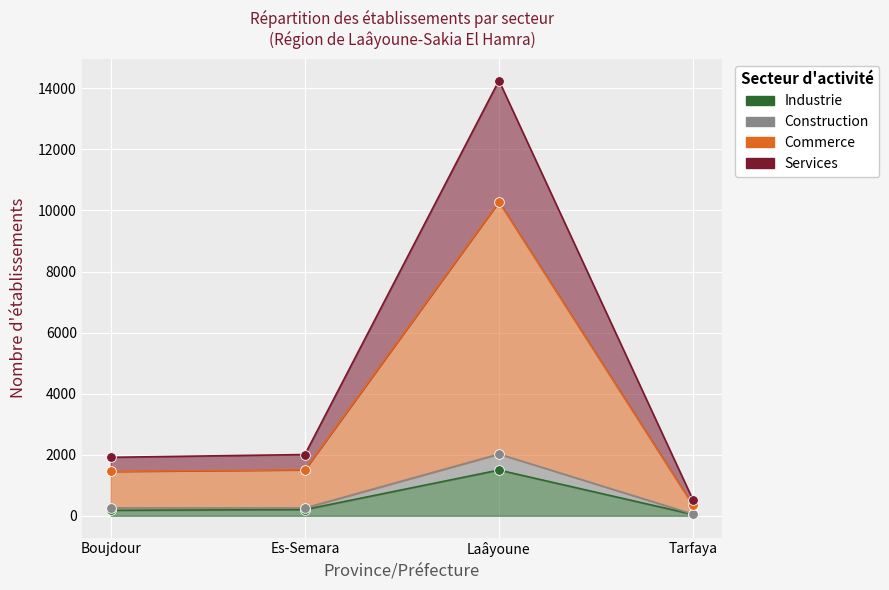

What is the total value across all series at Tarfaya?

965